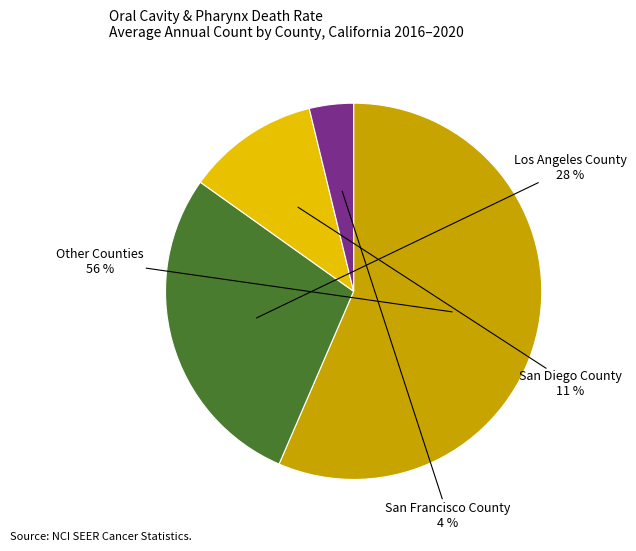

Is there any slice that represents more than half of the pie?

Yes